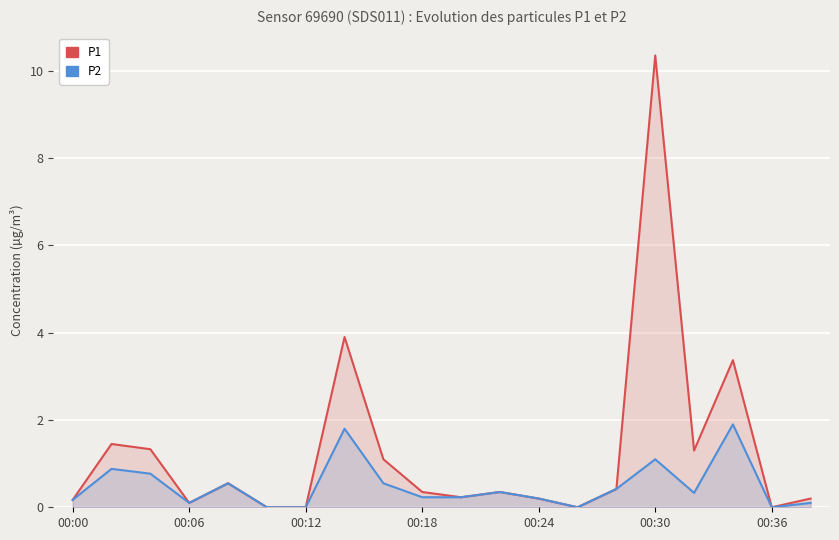

In P2, how many points are higher than both neighbors (excluding endpoints)?

6